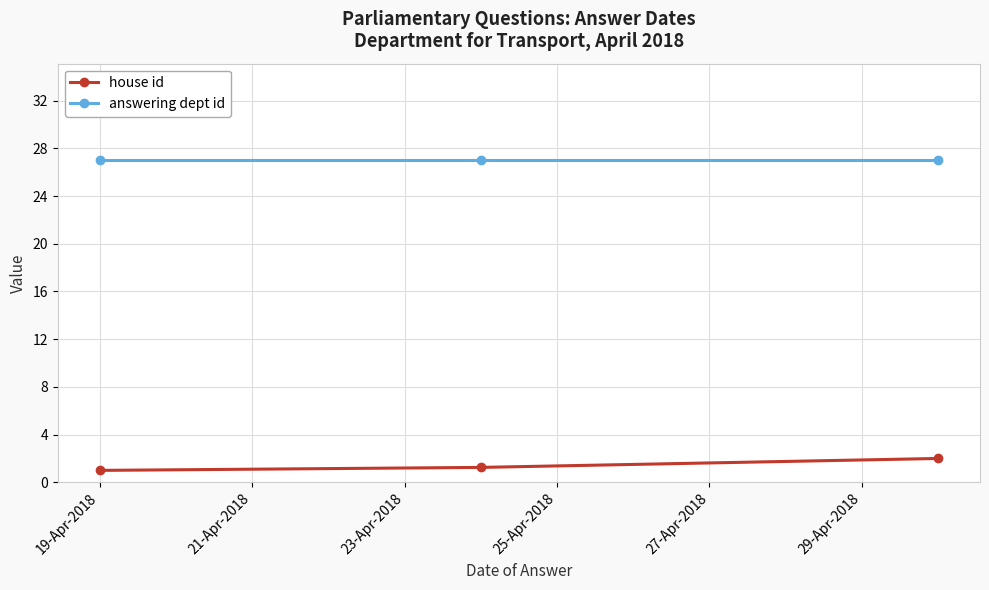

What is the highest value of the house id series?

2.0